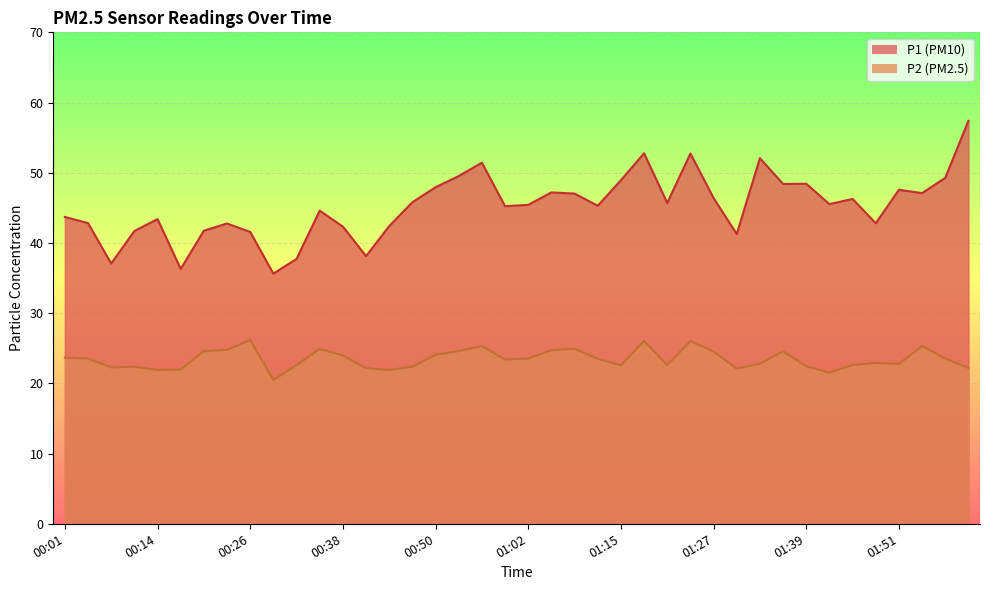

How many lines are shown in the chart?

2